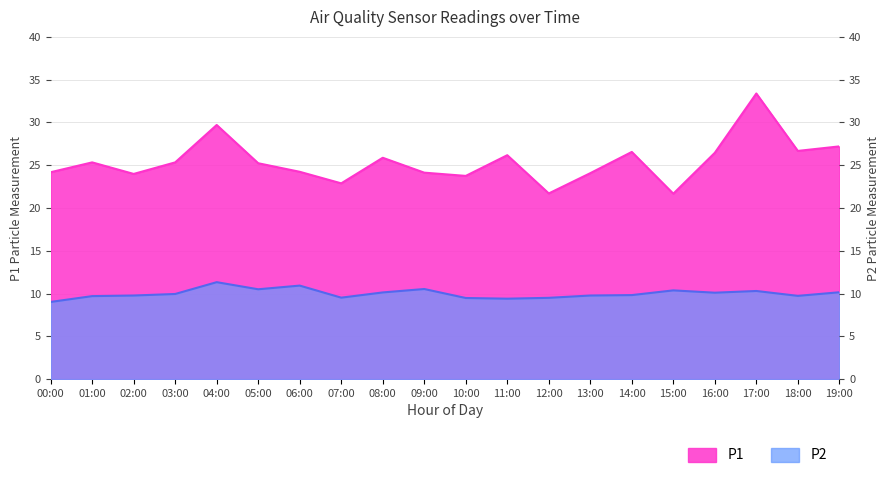

What is the label of the 1st point from the left?

00:00